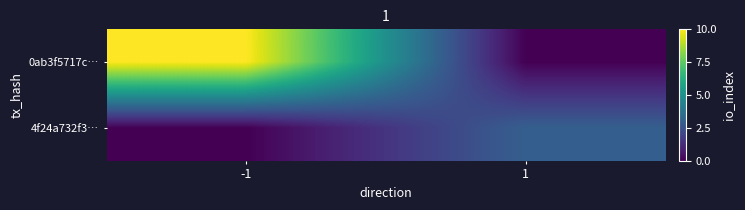

Reading left to right, list all the values displayed in this chart.

0ab3f5717c…: -1=10	1=0
4f24a732f3…: -1=0	1=3